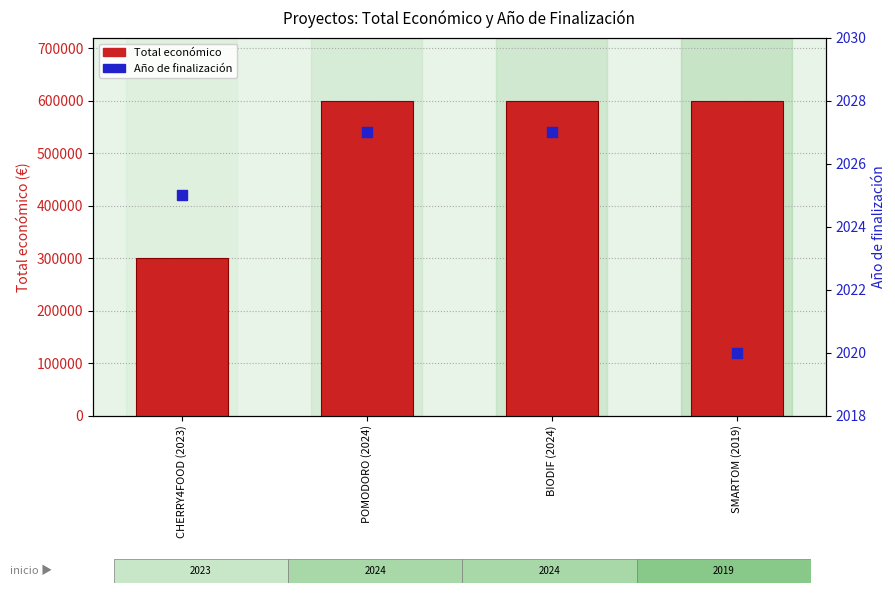

What is the total value across all series at POMODORO (2024)?

601567